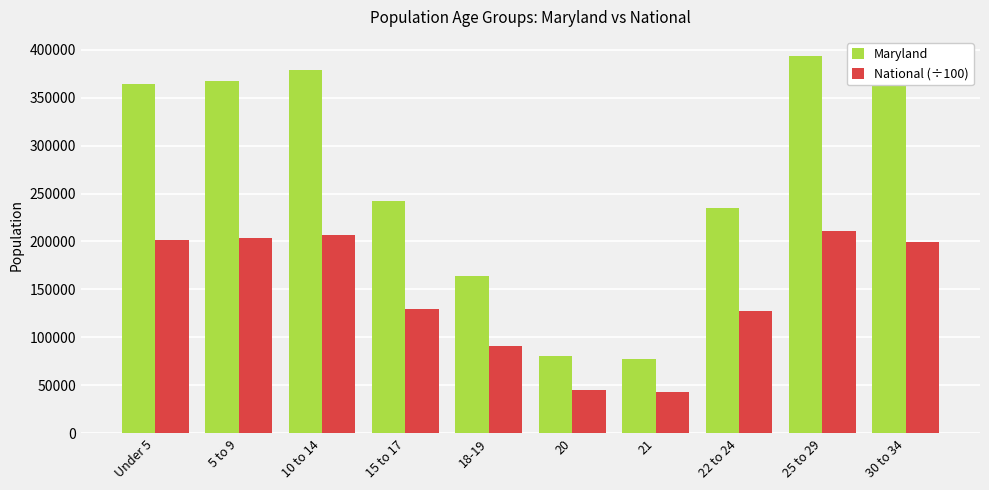

Which series has the largest total across all categories?

Maryland